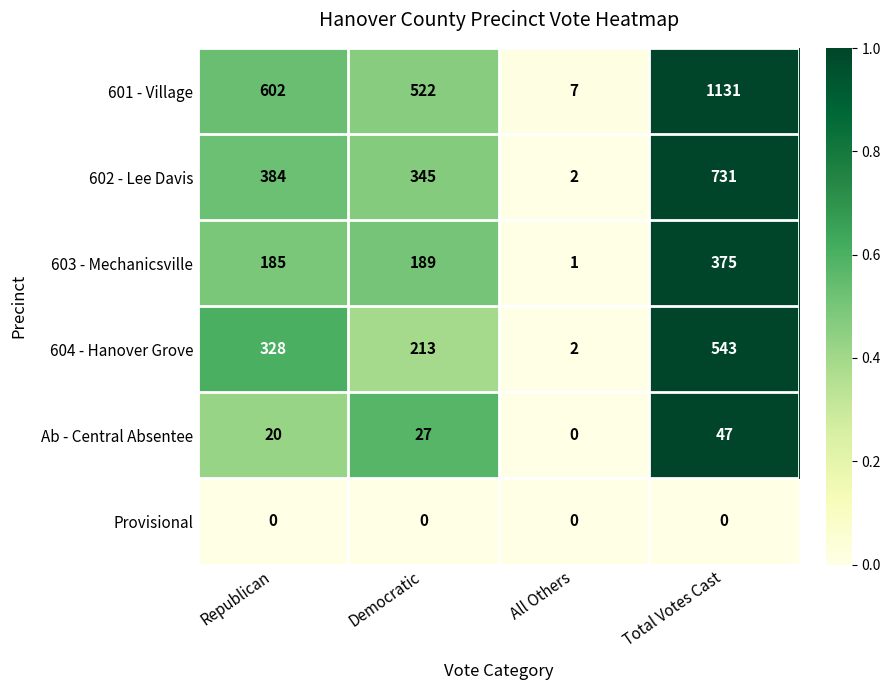

Count the number of categories in the chart.

4